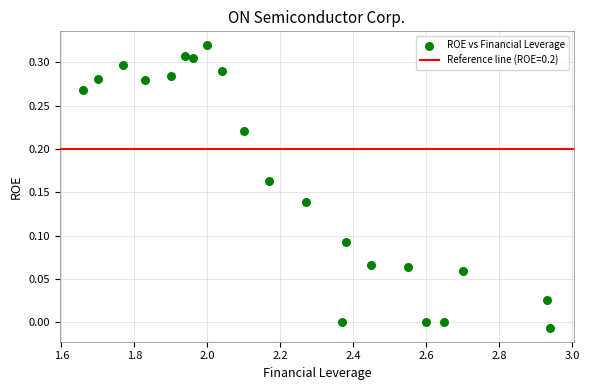

What is the range of X values (max minus min)?

1.3